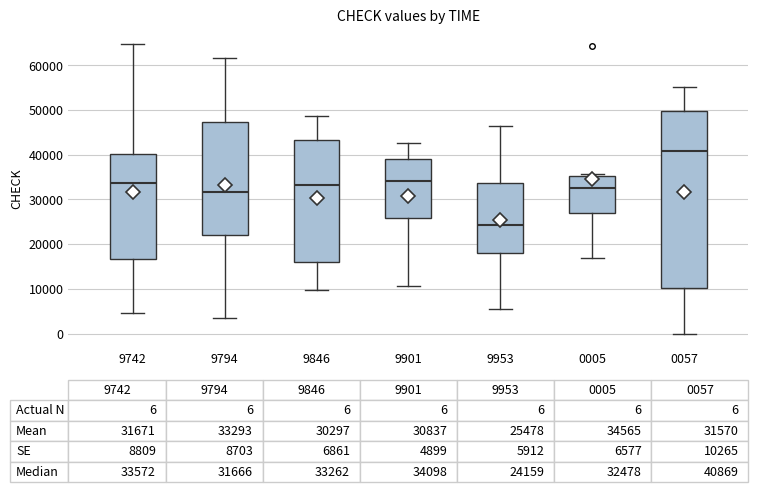

Comparing the boxes themselves (not the whiskers), which one is the tallest?

0057